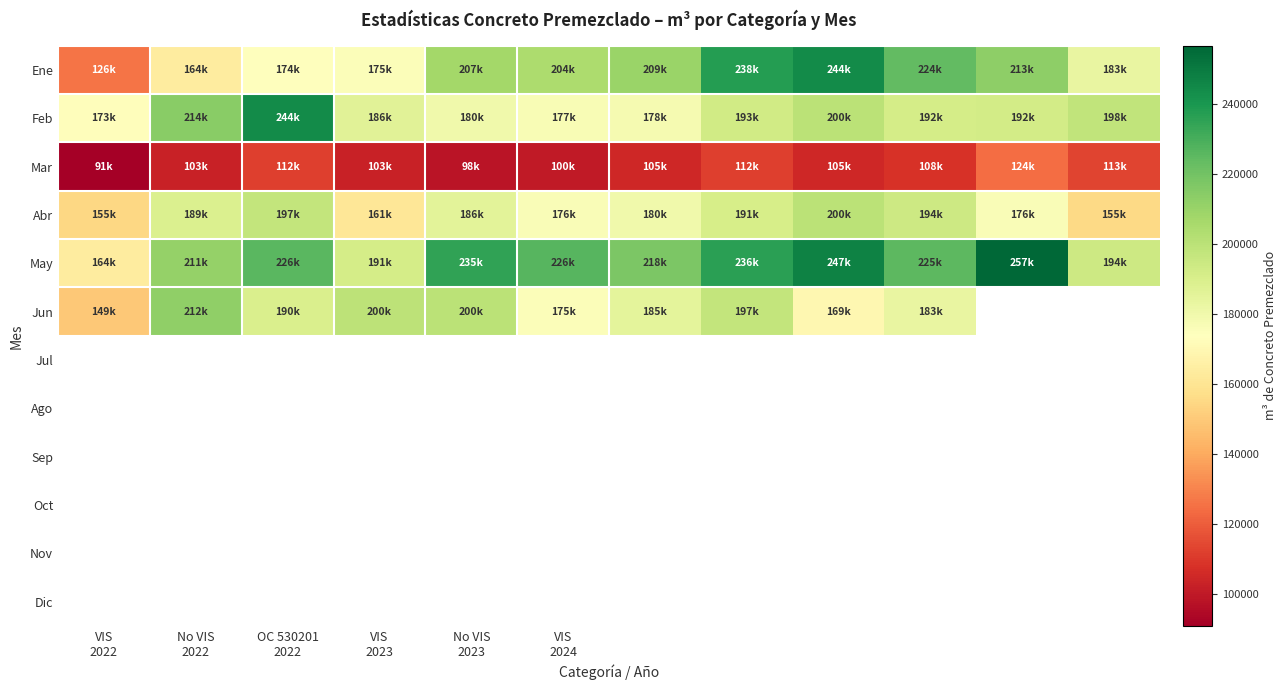

True or false: Jun has a value of 175393.8 at VIS 2024.

True